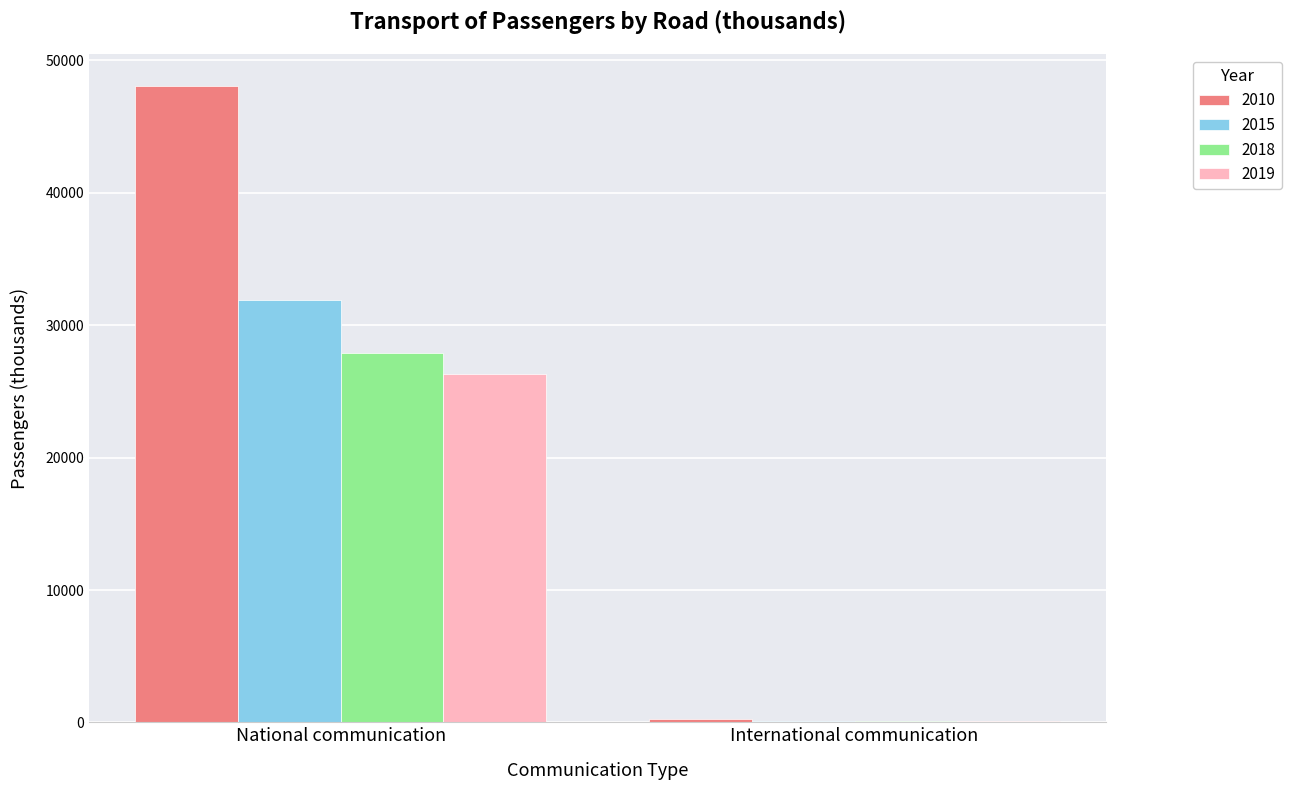

True or false: 2010 has a value of 66722.1 at National communication.

False